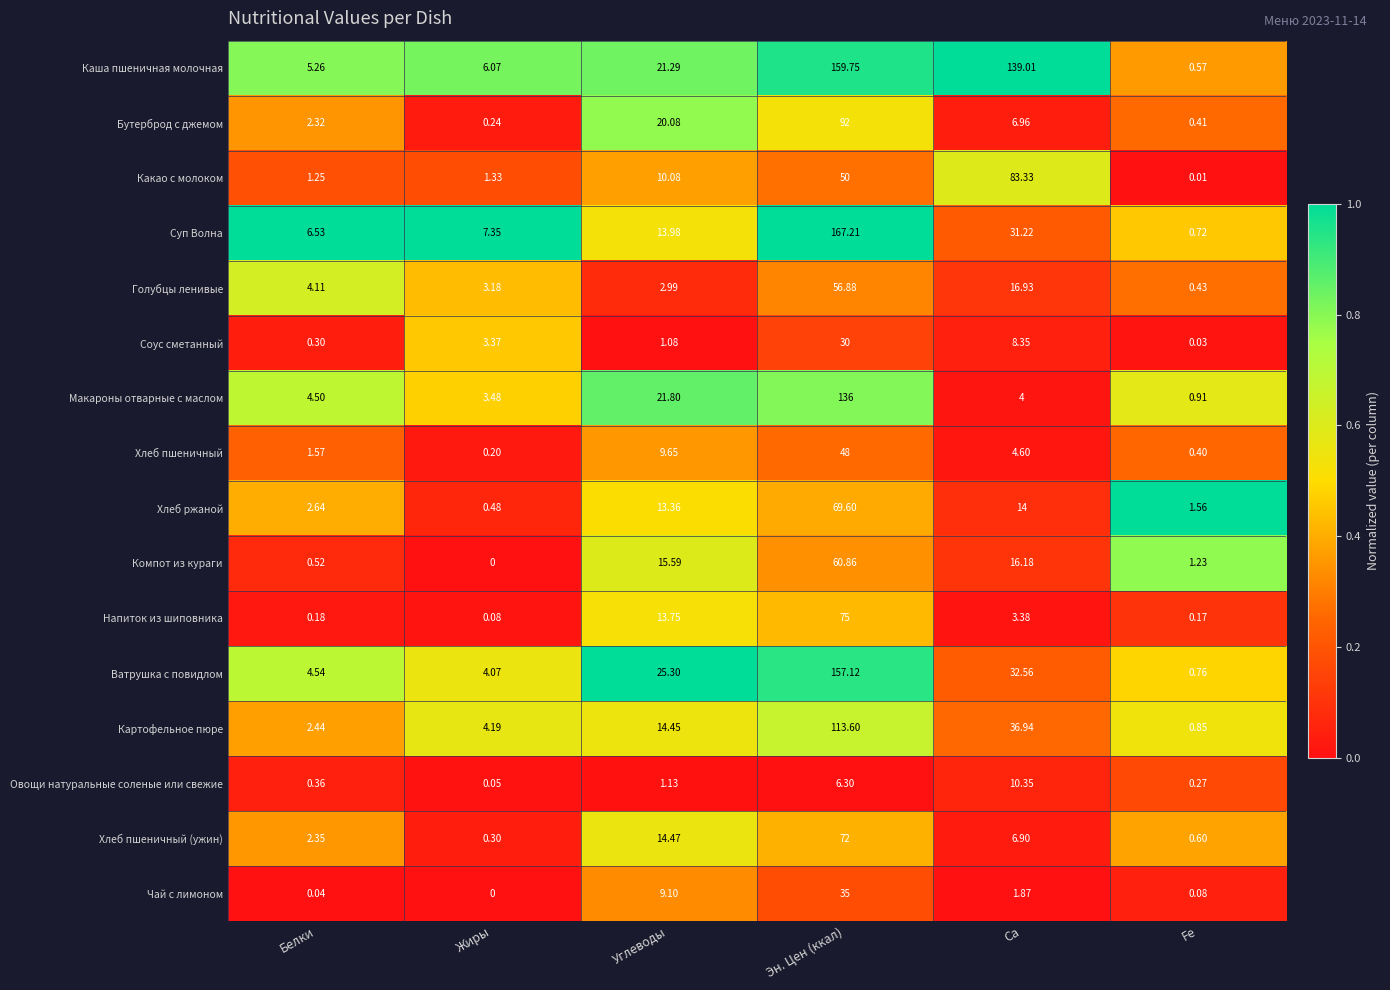

Rank the categories by Ватрушка с повидлом value from lowest to highest.

Fe, Жиры, Белки, Углеводы, Ca, Эн. Цен (ккал)